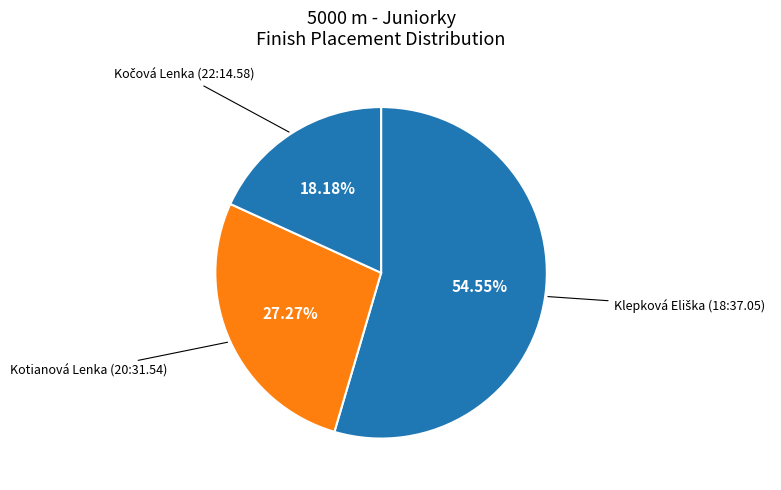

Count the number of slices in the pie.

3